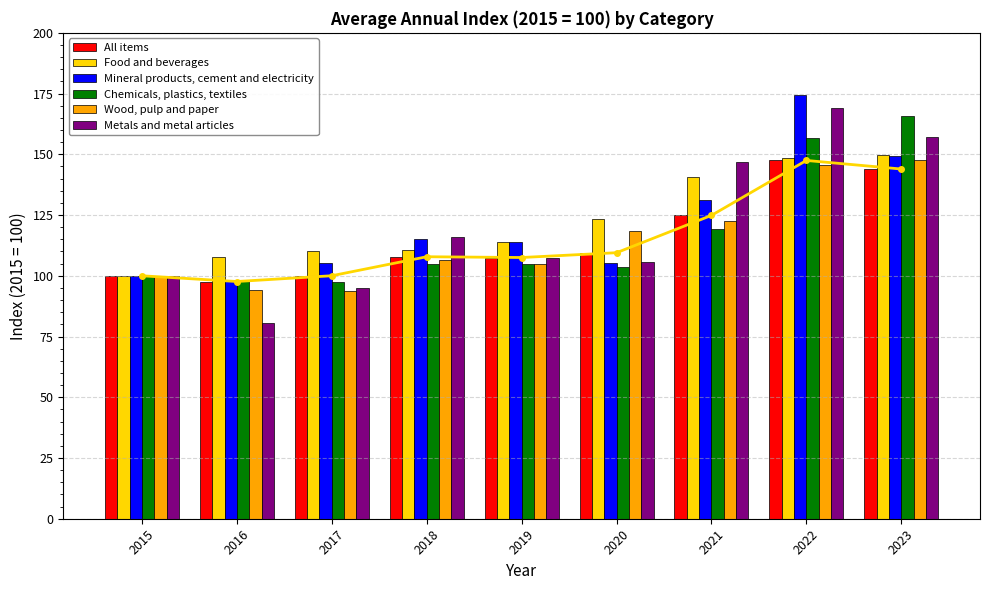

At which category is the sum across all series the highest?

2022